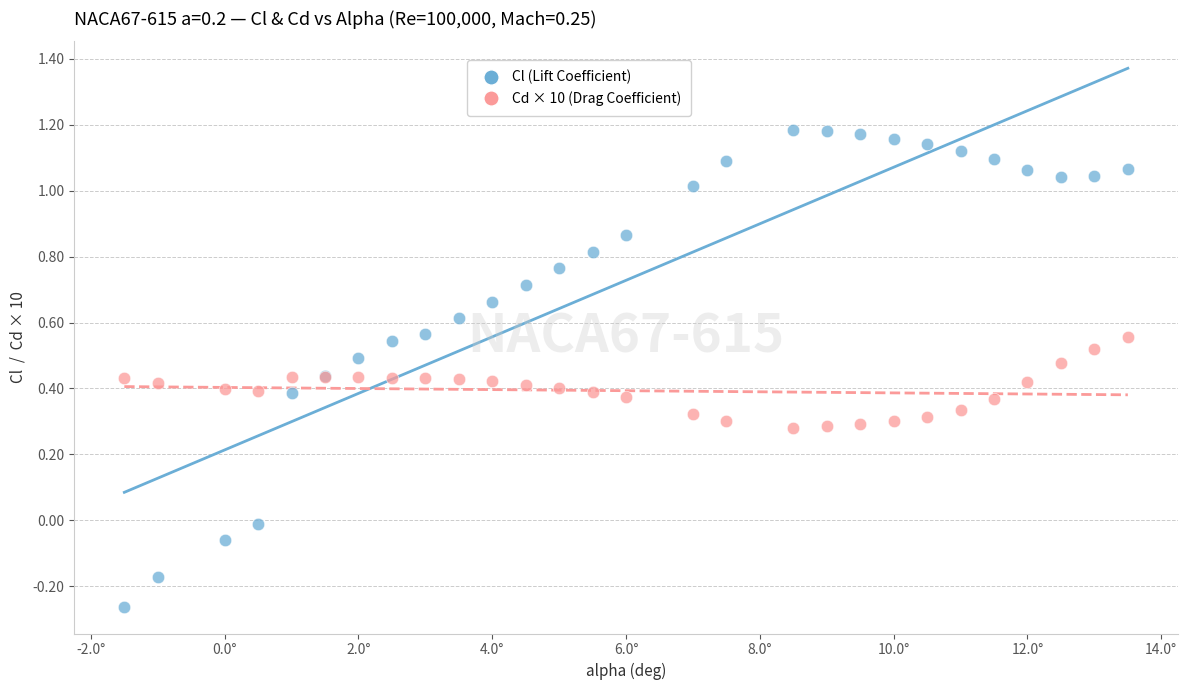

Which series contains the highest Y value?

Cl (Lift Coefficient)